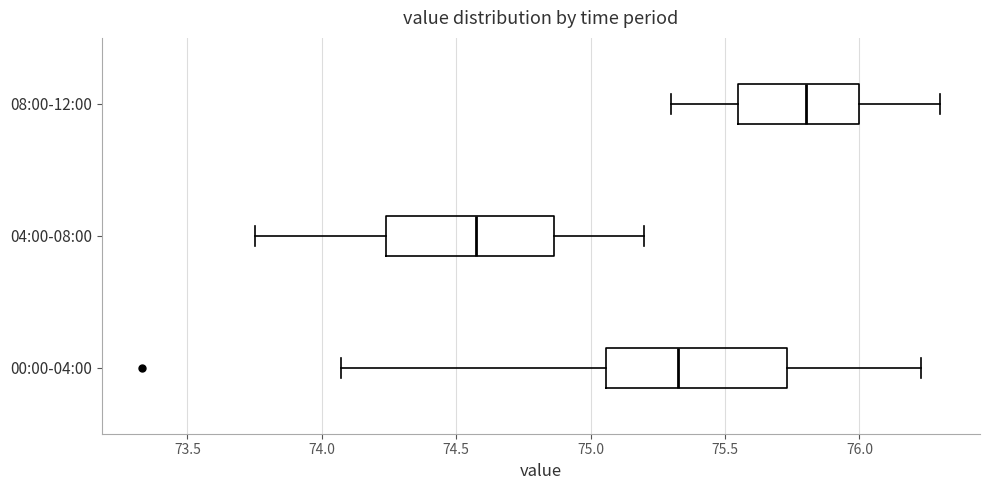

Which box has the furthest to the right median line?

08:00-12:00